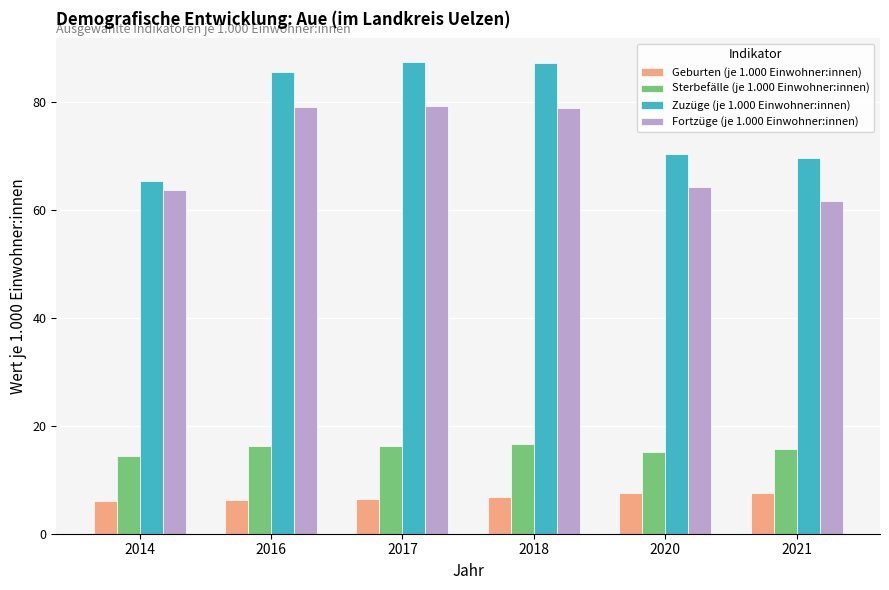

What is the spread (max minus min) of values at 2017?

81.0